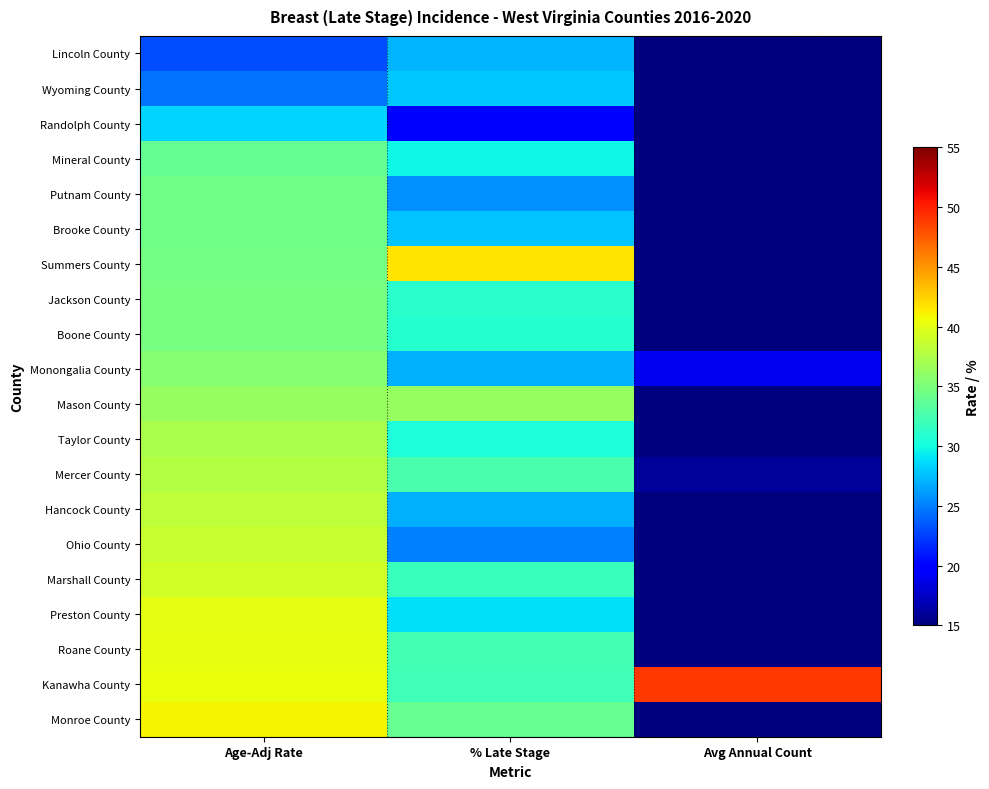

Reading left to right, list all the values displayed in this chart.

Lincoln County: Age-Adj Rate=23.1	% Late Stage=27.1	Avg Annual Count=3.0
Wyoming County: Age-Adj Rate=24.6	% Late Stage=27.9	Avg Annual Count=4.0
Randolph County: Age-Adj Rate=28.4	% Late Stage=19.8	Avg Annual Count=5.0
Mineral County: Age-Adj Rate=33.9	% Late Stage=29.7	Avg Annual Count=6.0
Putnam County: Age-Adj Rate=34.4	% Late Stage=25.7	Avg Annual Count=13.0
Brooke County: Age-Adj Rate=34.5	% Late Stage=27.7	Avg Annual Count=7.0
Summers County: Age-Adj Rate=34.6	% Late Stage=41.7	Avg Annual Count=4.0
Jackson County: Age-Adj Rate=34.7	% Late Stage=31.0	Avg Annual Count=8.0
Boone County: Age-Adj Rate=34.8	% Late Stage=30.9	Avg Annual Count=6.0
Monongalia County: Age-Adj Rate=35.6	% Late Stage=26.9	Avg Annual Count=19.0
Mason County: Age-Adj Rate=36.3	% Late Stage=36.4	Avg Annual Count=8.0
Taylor County: Age-Adj Rate=37.2	% Late Stage=30.4	Avg Annual Count=4.0
Mercer County: Age-Adj Rate=37.7	% Late Stage=32.5	Avg Annual Count=16.0
Hancock County: Age-Adj Rate=38.2	% Late Stage=26.9	Avg Annual Count=8.0
Ohio County: Age-Adj Rate=38.6	% Late Stage=25.1	Avg Annual Count=11.0
Marshall County: Age-Adj Rate=39.1	% Late Stage=31.8	Avg Annual Count=8.0
Preston County: Age-Adj Rate=40.0	% Late Stage=28.8	Avg Annual Count=9.0
Roane County: Age-Adj Rate=40.2	% Late Stage=32.3	Avg Annual Count=4.0
Kanawha County: Age-Adj Rate=40.4	% Late Stage=32.1	Avg Annual Count=49.0
Monroe County: Age-Adj Rate=41.0	% Late Stage=34.0	Avg Annual Count=4.0